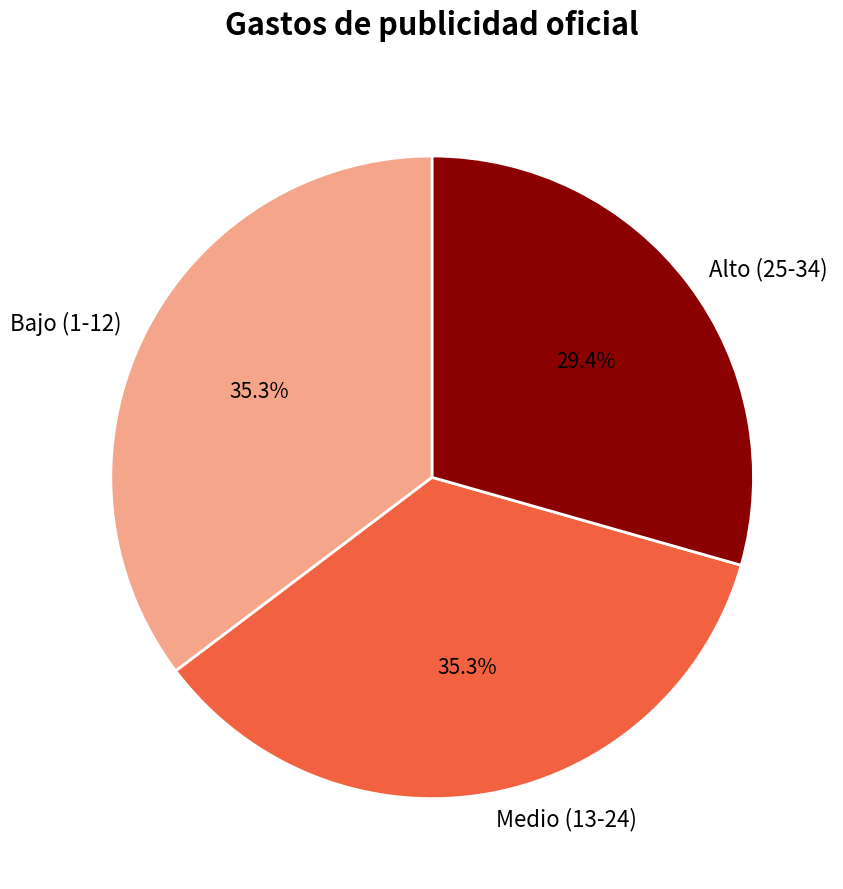

Between Bajo (1-12) and Alto (25-34), which is larger?

Bajo (1-12)